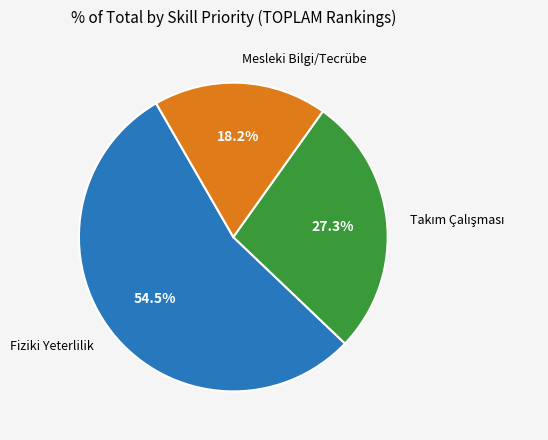

Does any single category account for the majority?

Yes